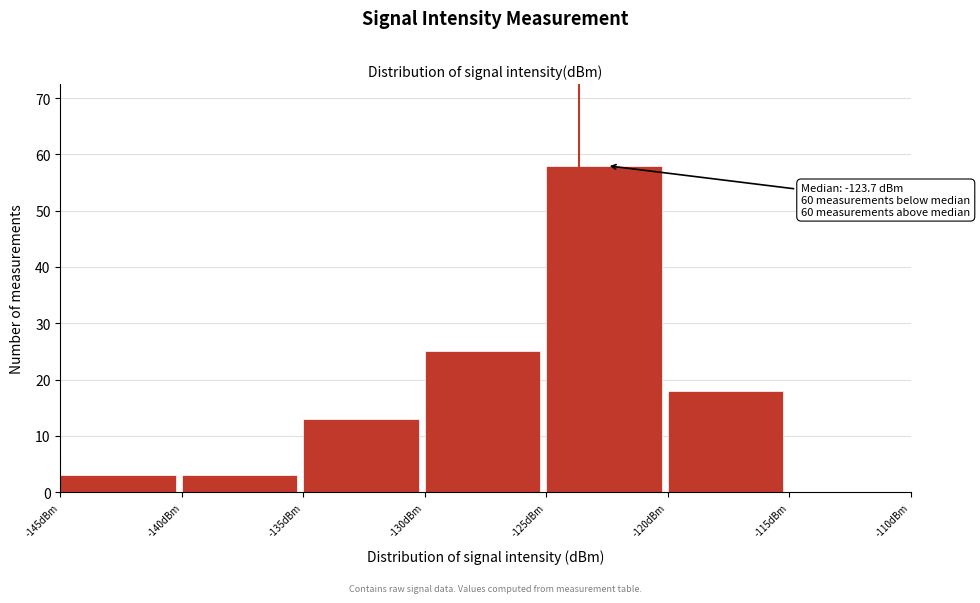

Which range on the x-axis has the tallest bar?

-125 to -120